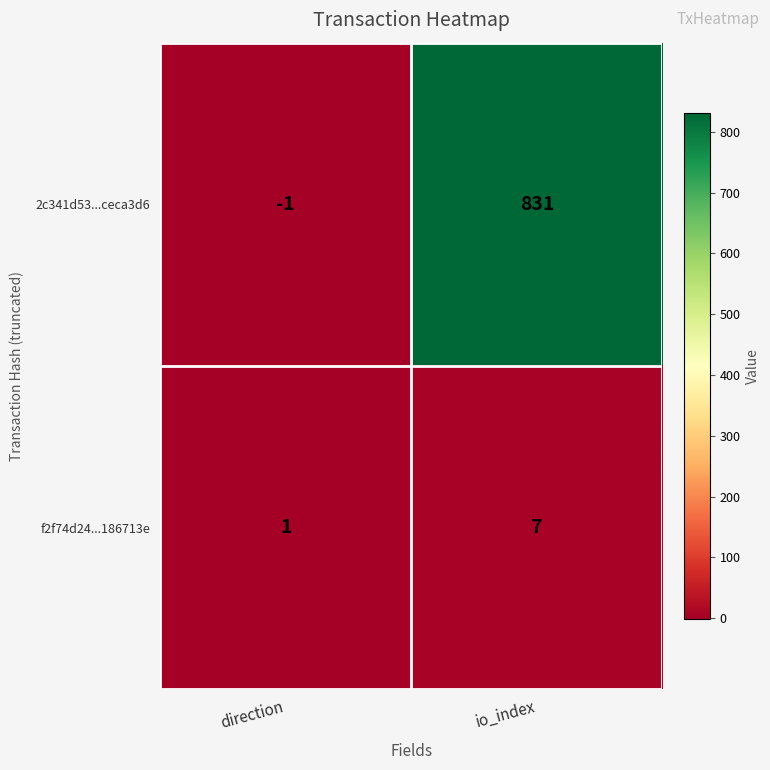

True or false: 2c341d53...ceca3d6 has a value of 831 at io_index.

True